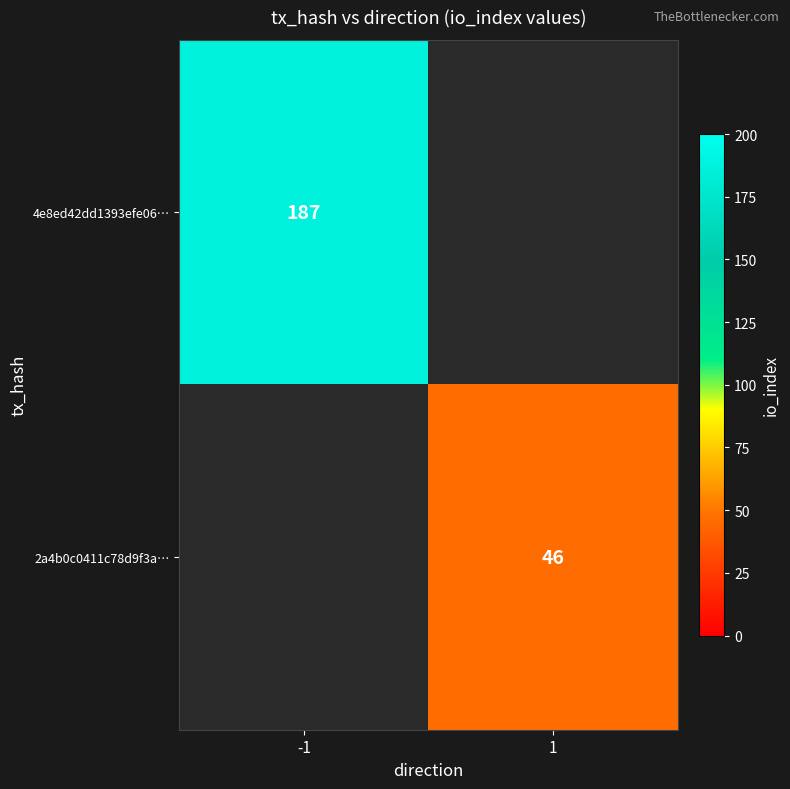

How many distinct data groups are displayed?

2